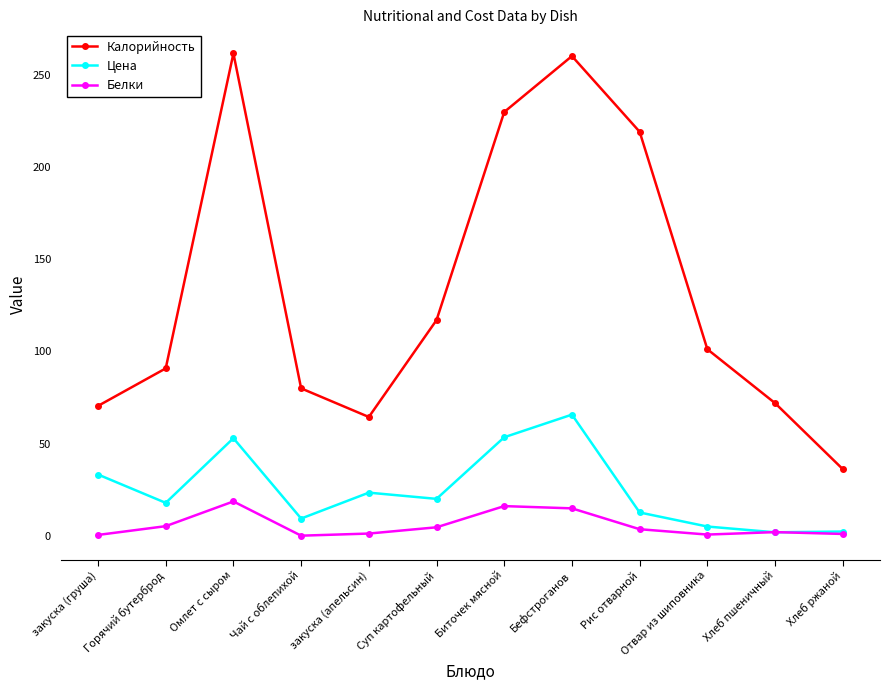

Is it true that Калорийность equals 124.1 at Чай с облепихой?

False